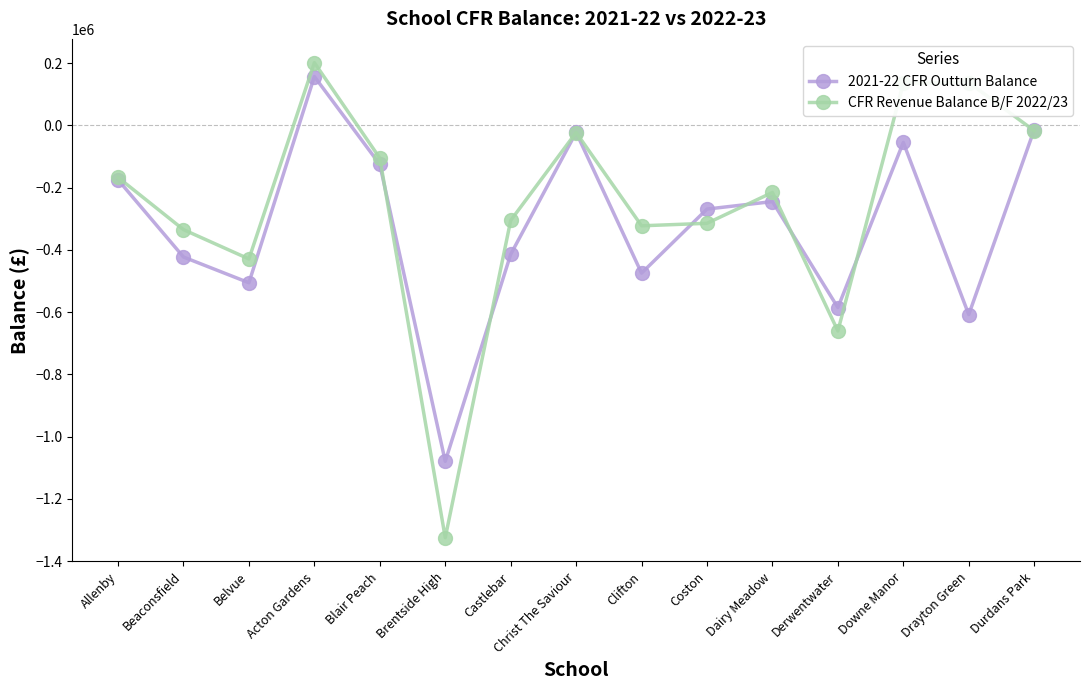

What is the label of the 10th point from the left?

Coston